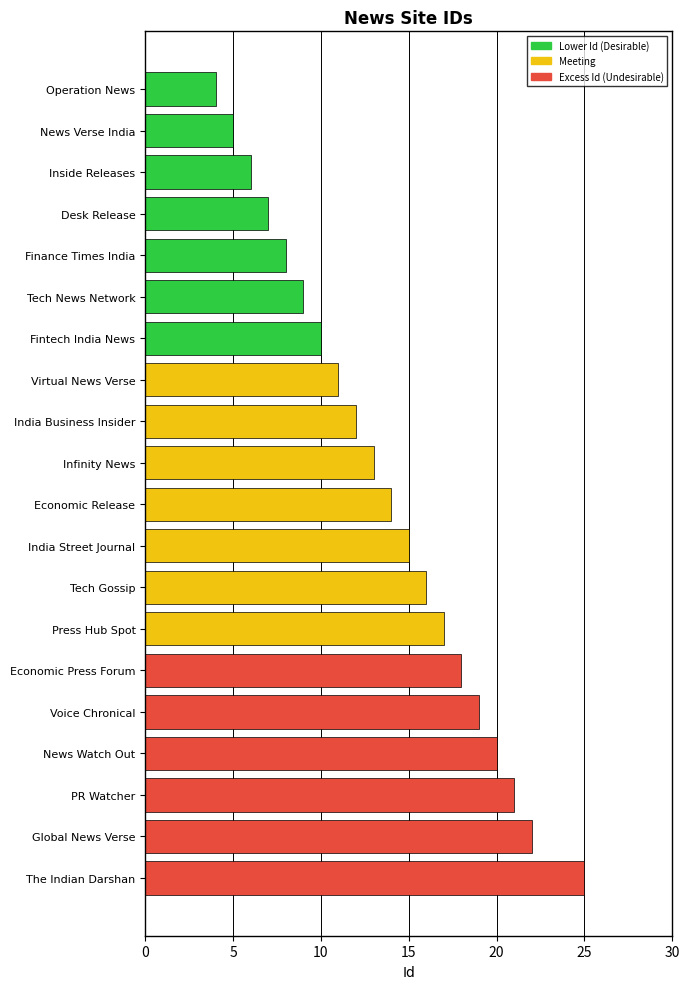

What is the label of the 17th bar from the bottom?

Desk Release